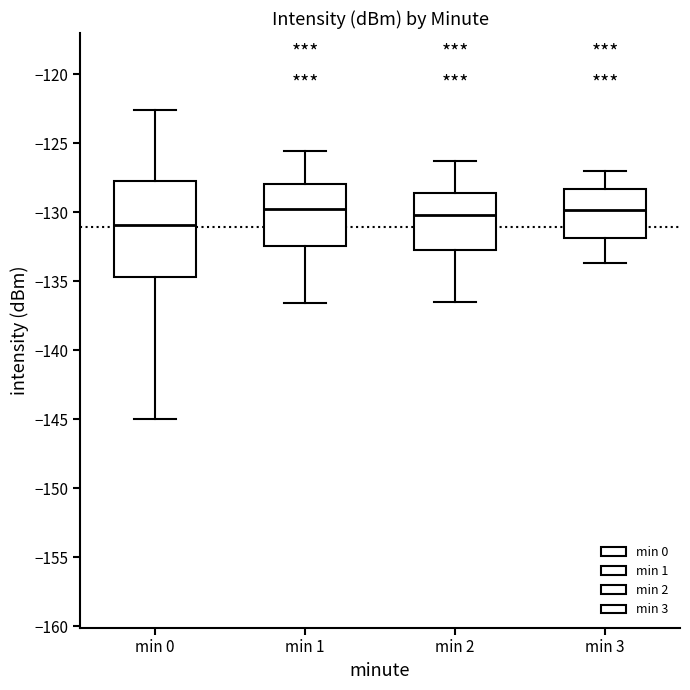

Where does the median line of the box for min 1 sit on the y-axis? The values are not printed on the chart, so give them approximately, as read against the axis.

-129.5